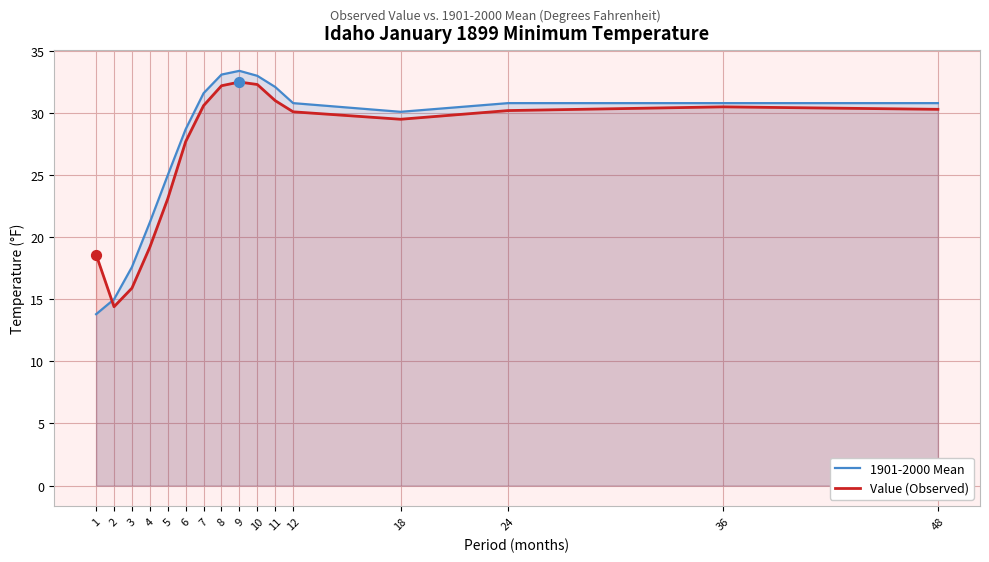

At how many categories does at least one series exceed 28?

11